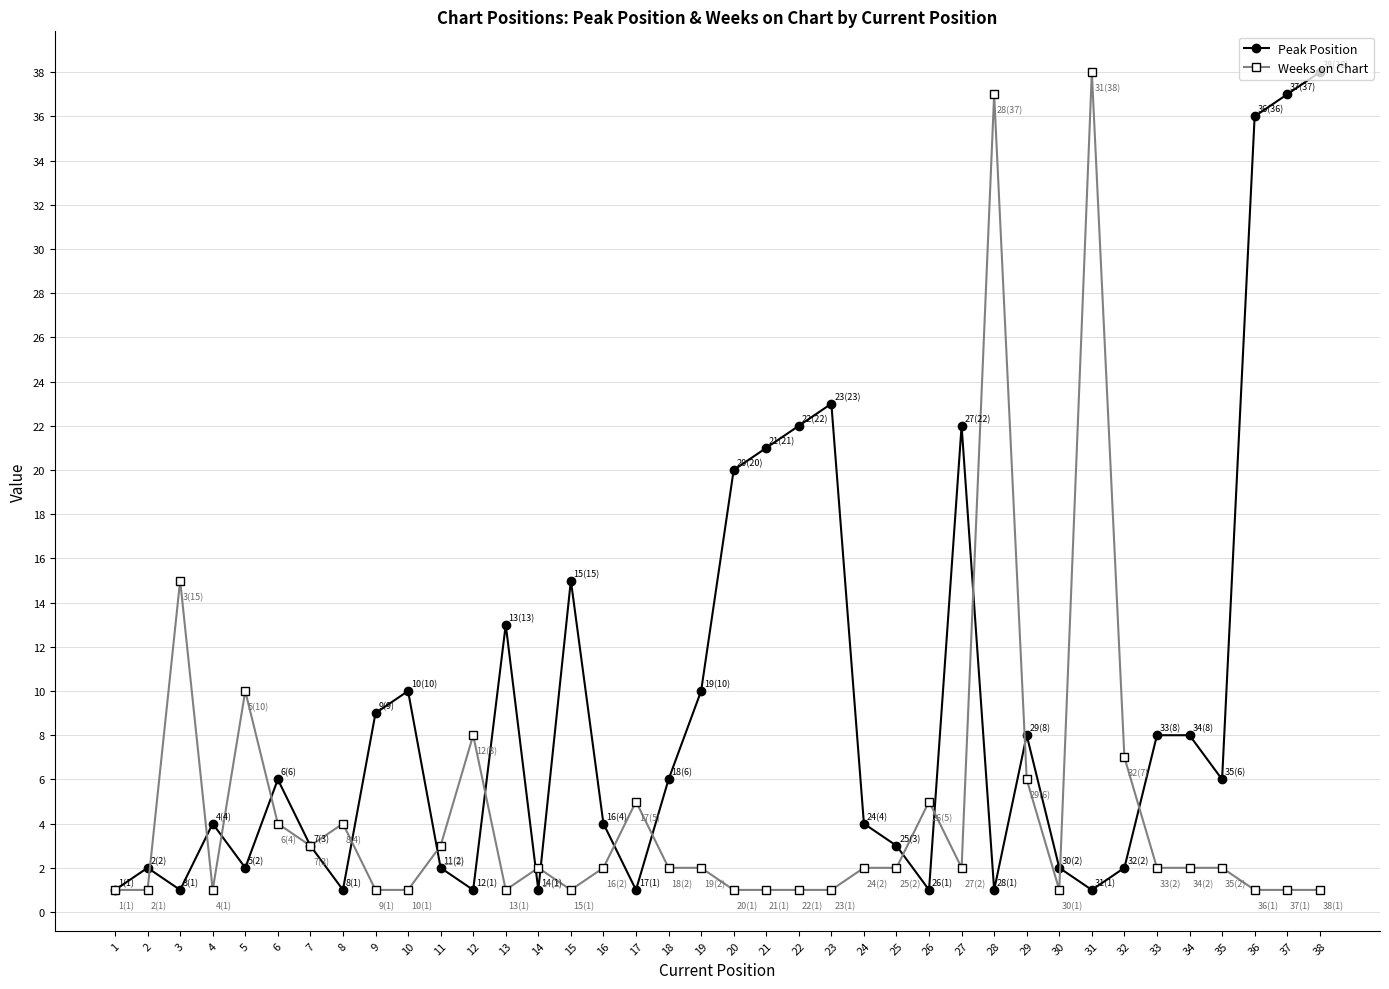

Reading left to right, list all the values displayed in this chart.

Peak Position: 1	2	1	4	2	6	3	1	9	10	2	1	13	1	15	4	1	6	10	20	21	22	23	4	3	1	22	1	8	2	1	2	8	8	6	36	37	38
Weeks on Chart: 1	1	15	1	10	4	3	4	1	1	3	8	1	2	1	2	5	2	2	1	1	1	1	2	2	5	2	37	6	1	38	7	2	2	2	1	1	1